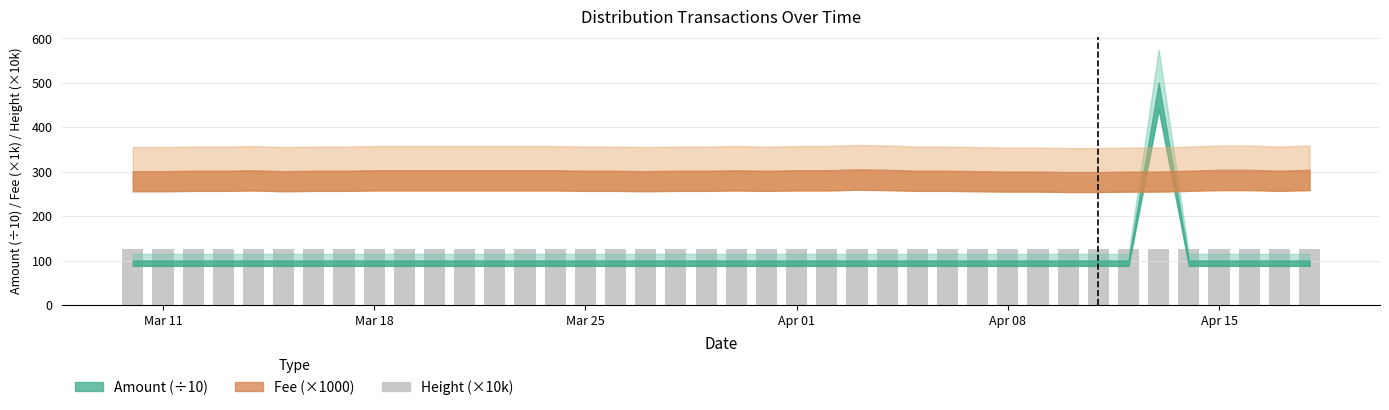

What is the greatest value displayed?

126.8